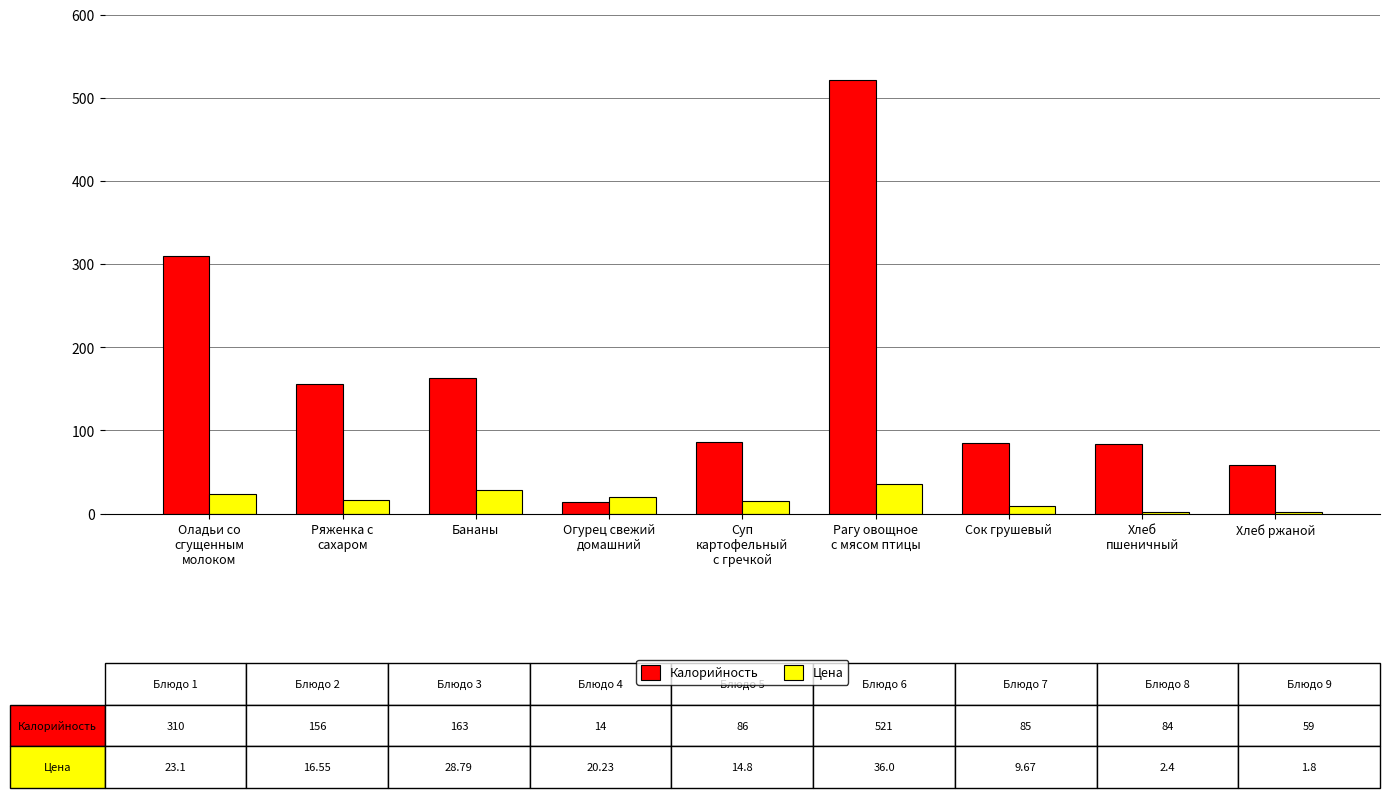

What is the average value of the Цена series?

17.0